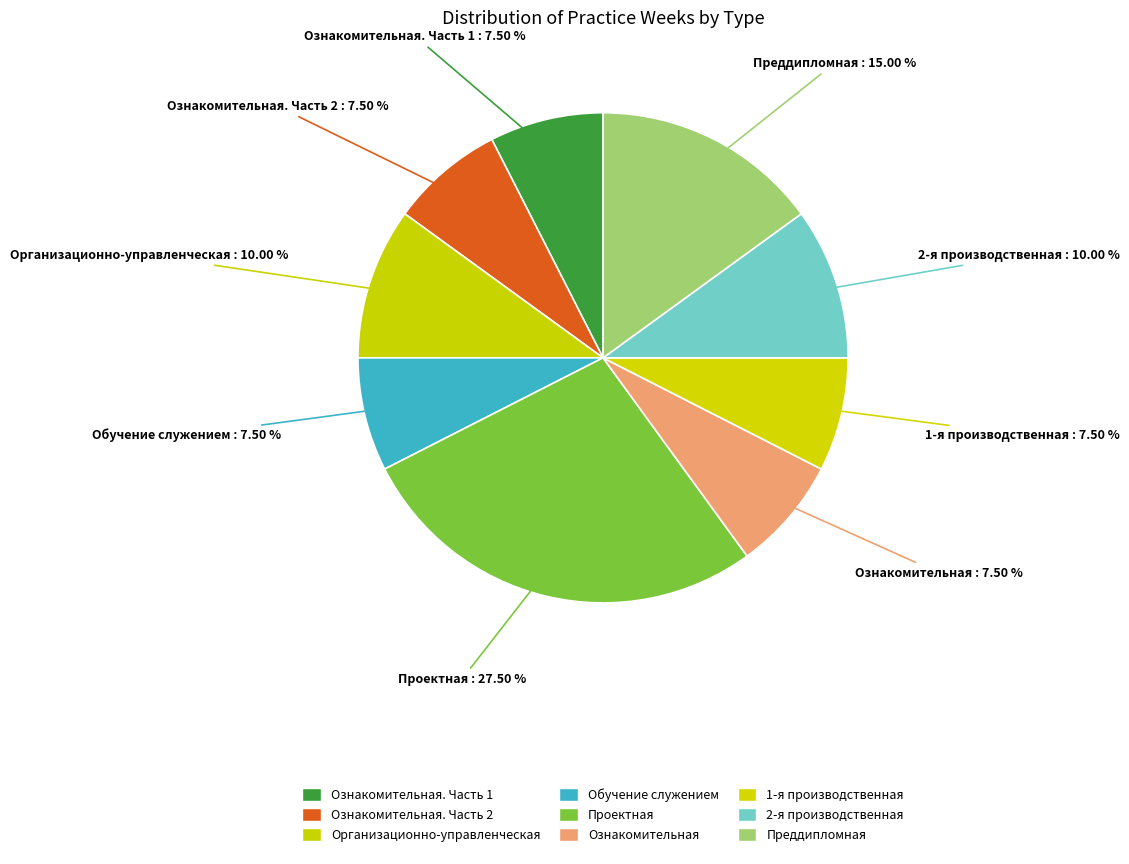

How many segments does this pie chart have?

9